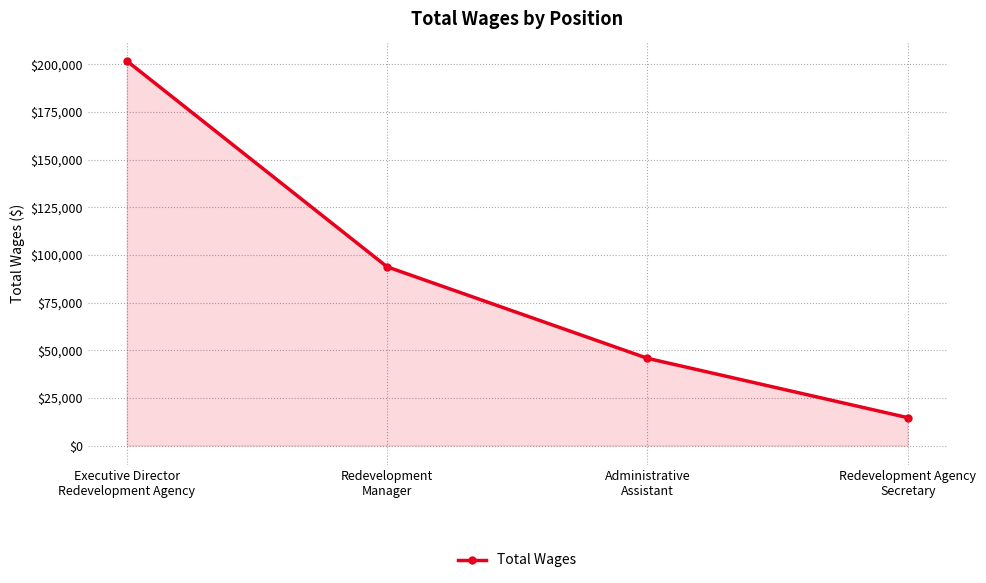

Where is the data nearest to the value 108251?

Redevelopment
Manager